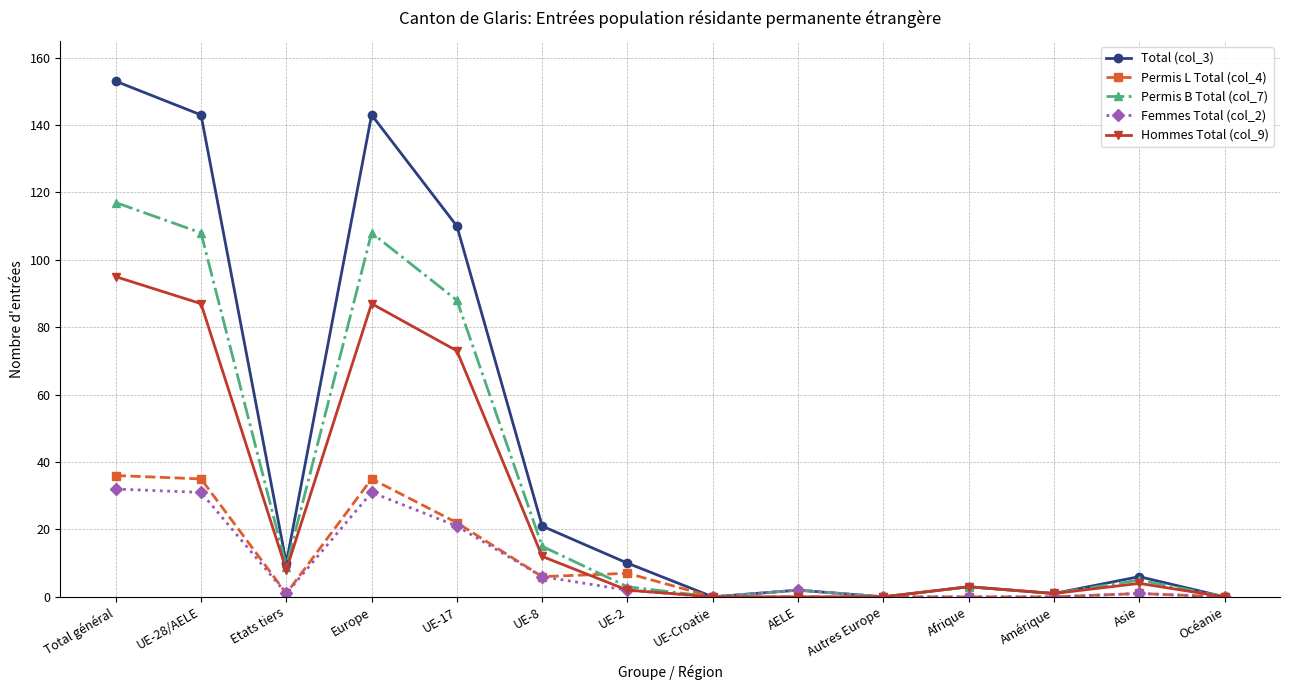

What is the greatest value displayed?

153